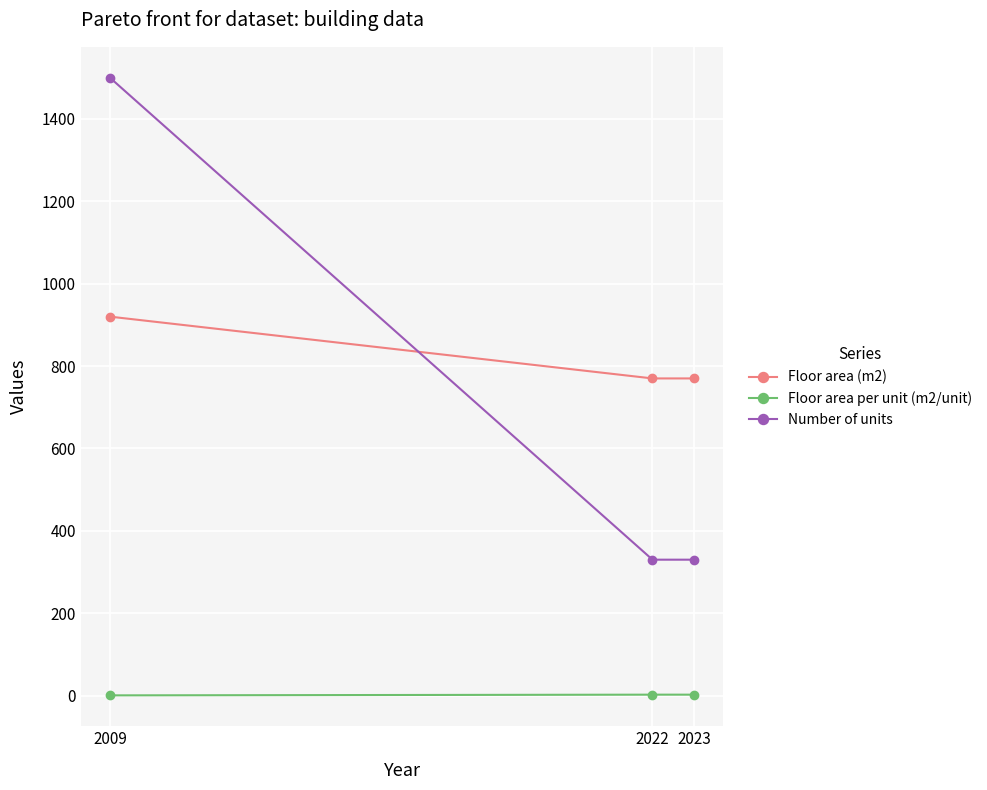

What is the total value across all series at 2009?

2420.6